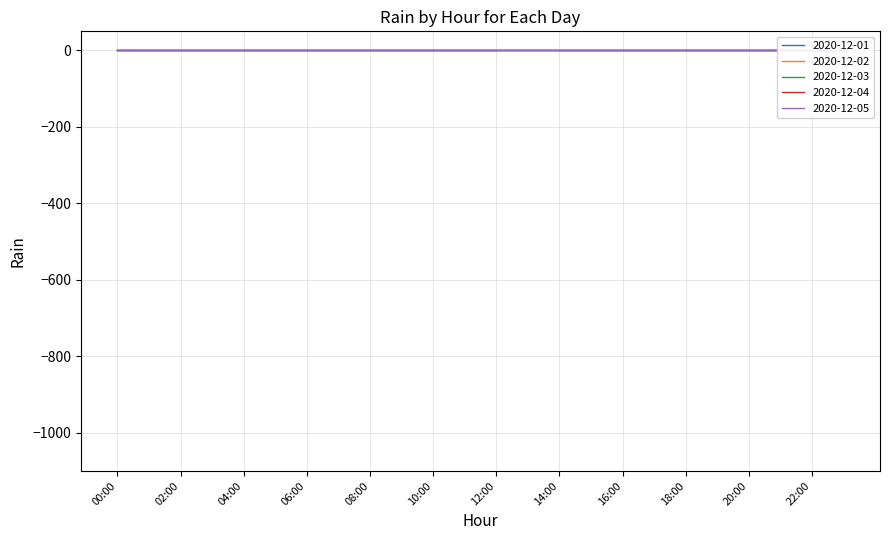

Reading right to left, extract all data points from this chart.

2020-12-01: 23:00=0	22:00=0	21:00=0	20:00=0	19:00=0	18:00=0	17:00=0	16:00=0	15:00=0	14:00=0	13:00=0	12:00=0	11:00=0	10:00=0	09:00=0	08:00=0	07:00=0	06:00=0	05:00=0	04:00=0	03:00=0	02:00=0	01:00=0	00:00=0
2020-12-02: 23:00=0	22:00=0	21:00=0	20:00=0	19:00=0	18:00=0	17:00=0	16:00=0	15:00=0	14:00=0	13:00=-999	12:00=0	11:00=0	10:00=0	09:00=0	08:00=0	07:00=0	06:00=0	05:00=0	04:00=0	03:00=0	02:00=0	01:00=0	00:00=0
2020-12-03: 23:00=0	22:00=0	21:00=0	20:00=0	19:00=0	18:00=0	17:00=0	16:00=0	15:00=0	14:00=0	13:00=0	12:00=0	11:00=0	10:00=0	09:00=0	08:00=0	07:00=0	06:00=0	05:00=0	04:00=0	03:00=0	02:00=0	01:00=0	00:00=0
2020-12-04: 23:00=0	22:00=0	21:00=0	20:00=0	19:00=0	18:00=0	17:00=0	16:00=0	15:00=0	14:00=0	13:00=0	12:00=0	11:00=0	10:00=0	09:00=0	08:00=0	07:00=0	06:00=0	05:00=0	04:00=0	03:00=0	02:00=0	01:00=0	00:00=0
2020-12-05: 23:00=0	22:00=0	21:00=0	20:00=0	19:00=0	18:00=0	17:00=0	16:00=0	15:00=0	14:00=0	13:00=0	12:00=0	11:00=0	10:00=0	09:00=0	08:00=0	07:00=0	06:00=0	05:00=0	04:00=0	03:00=0	02:00=0	01:00=0	00:00=0